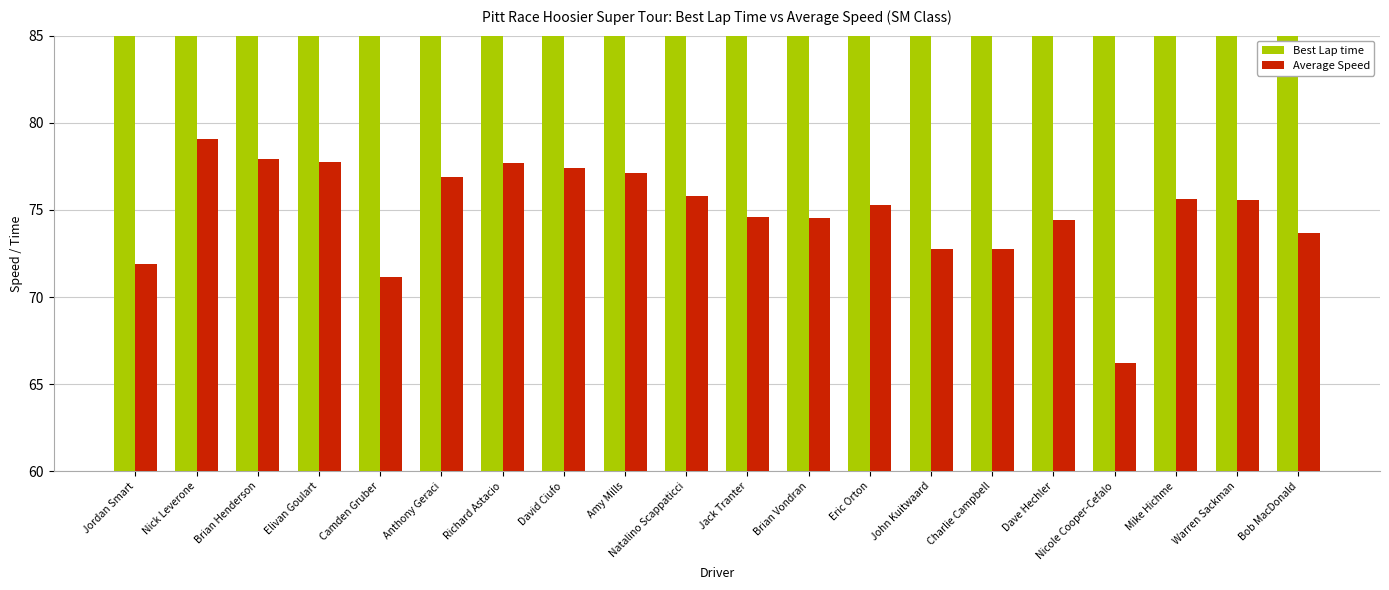

What position from the left is Jack Tranter?

11